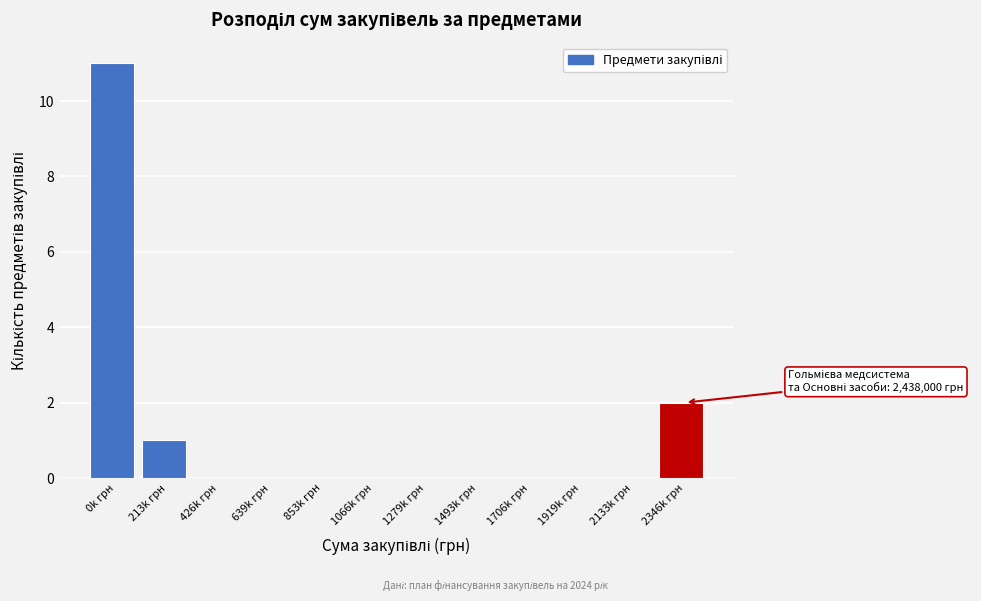

Reading left to right, what are all the values shown in this chart?

0k грн=11	213k грн=1	426k грн=0	639k грн=0	853k грн=0	1066k грн=0	1279k грн=0	1493k грн=0	1706k грн=0	1919k грн=0	2133k грн=0	2346k грн=2